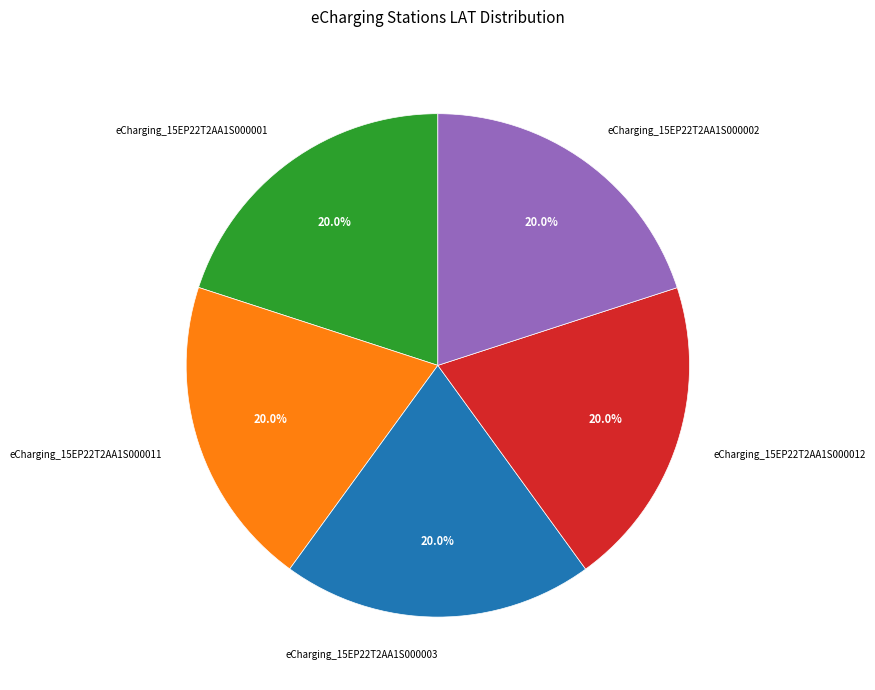

Count the number of slices in the pie.

5